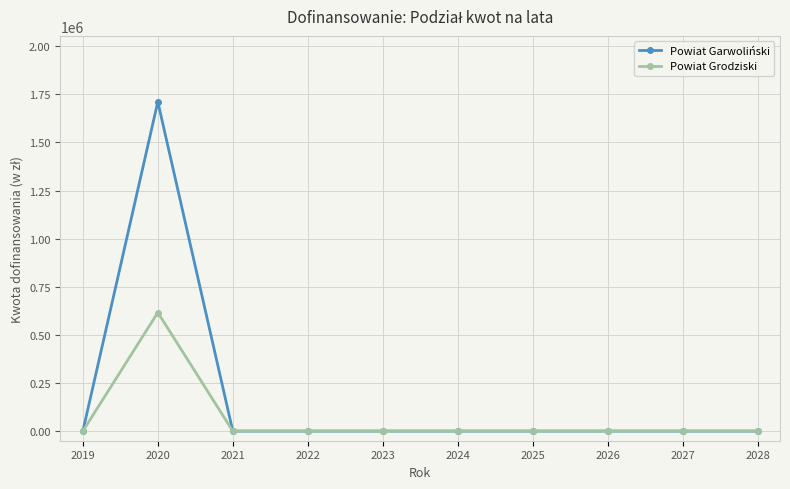

What is the difference between the maximum and second lowest values in the Powiat Grodziski series?

616263.0